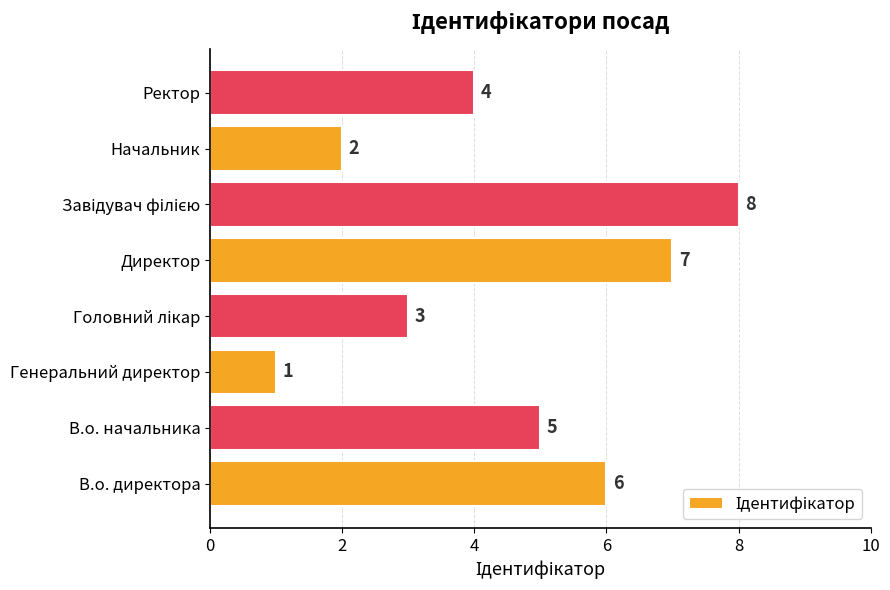

What is the difference between the maximum and minimum values?

7